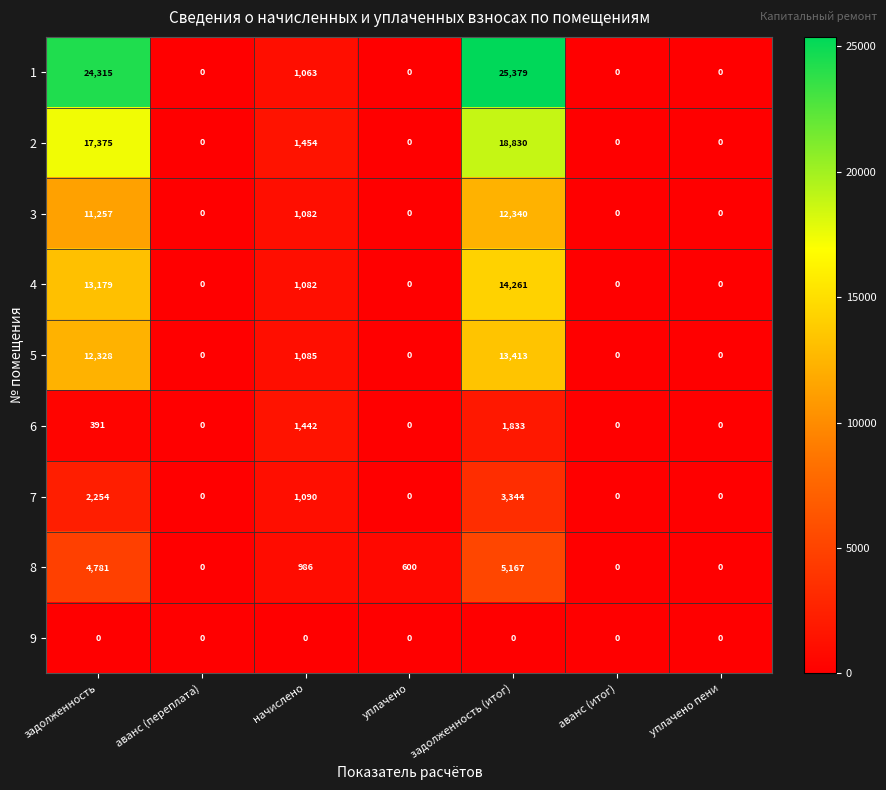

At which label does 8 reach its peak?

задолженность (итог)